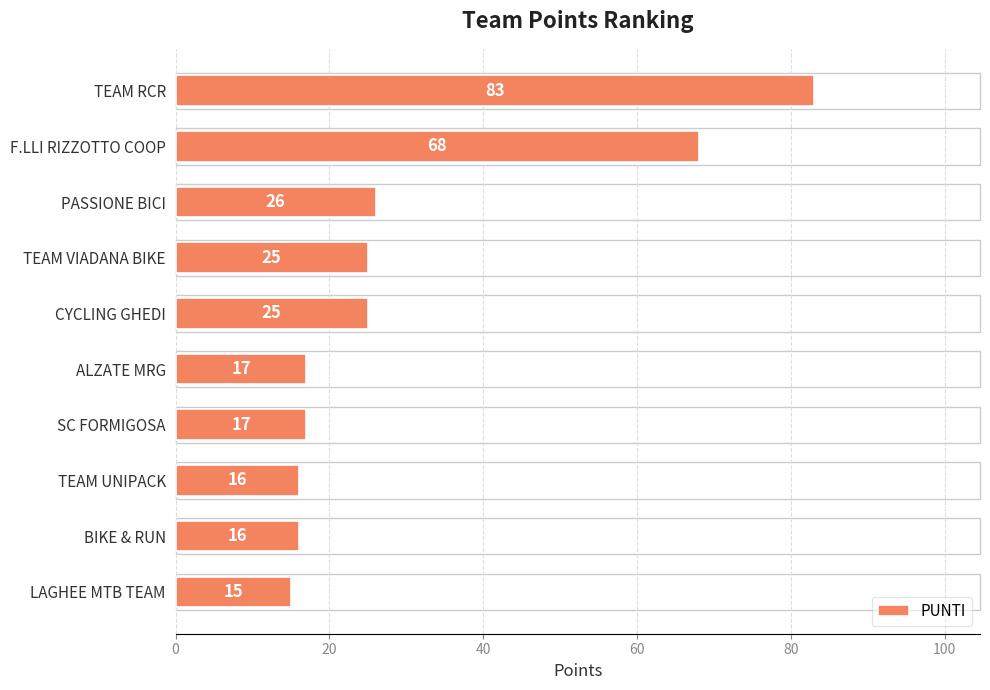

What is the label of the 9th bar from the top?

BIKE & RUN